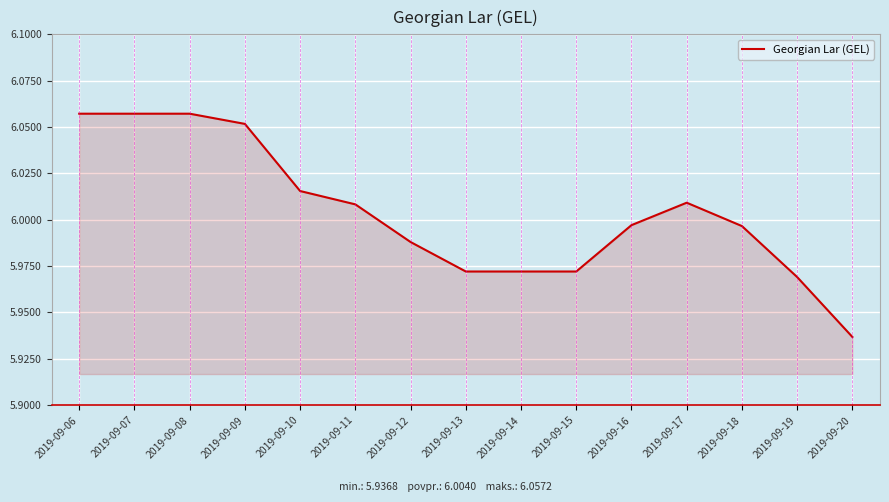

Which category has the lowest value across all series?

2019-09-20